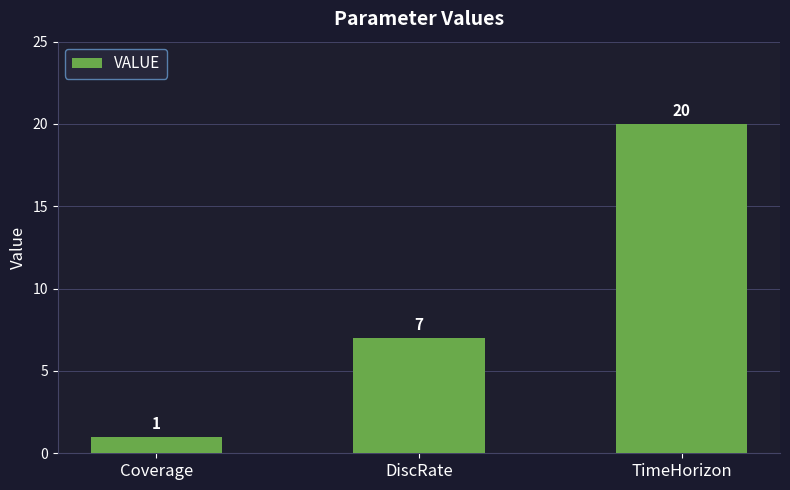

Count the values in the range 1 to 20.

3